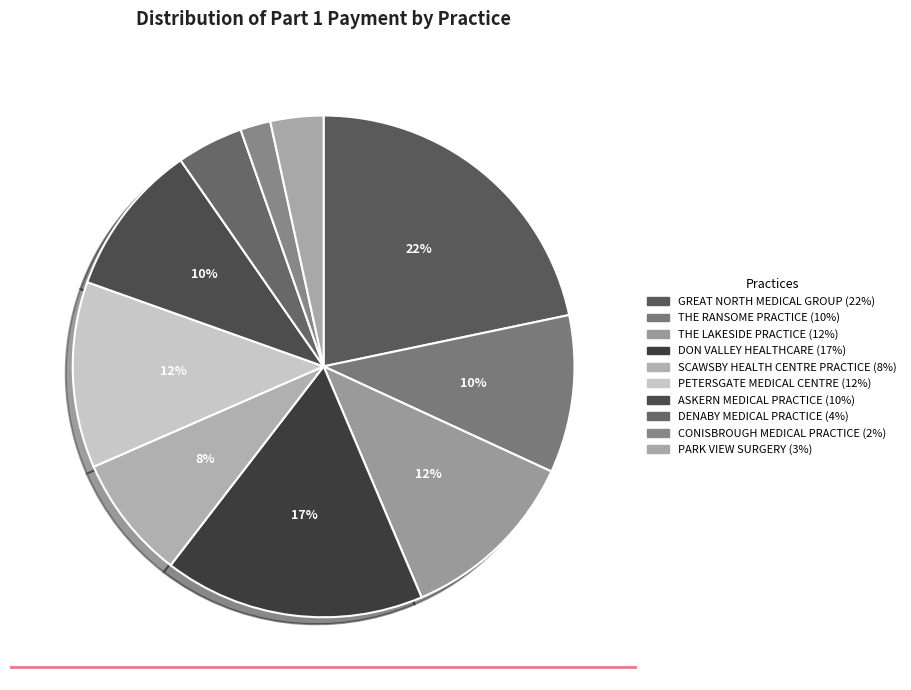

Is it true that ASKERN MEDICAL PRACTICE is 22% of the pie?

False